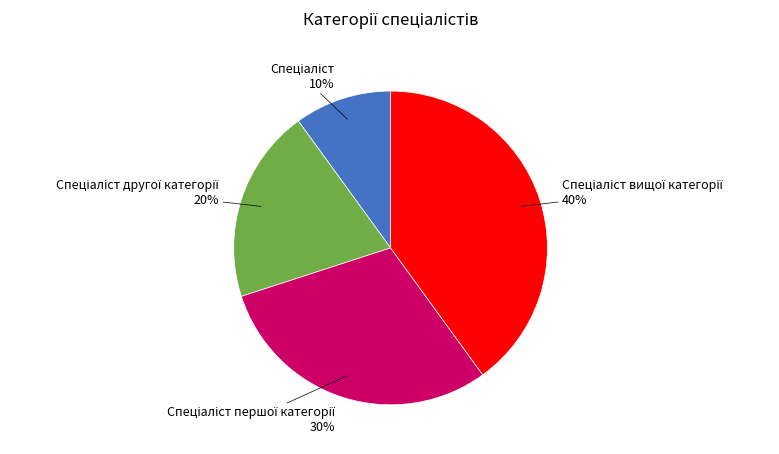

Is there any slice that represents more than half of the pie?

No